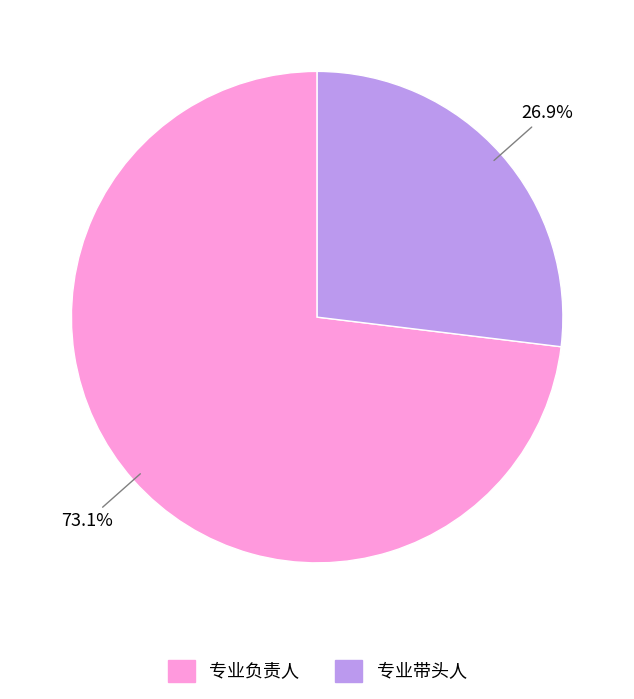

To the nearest percent, what is the difference between the largest and smallest slice percentages?

46%